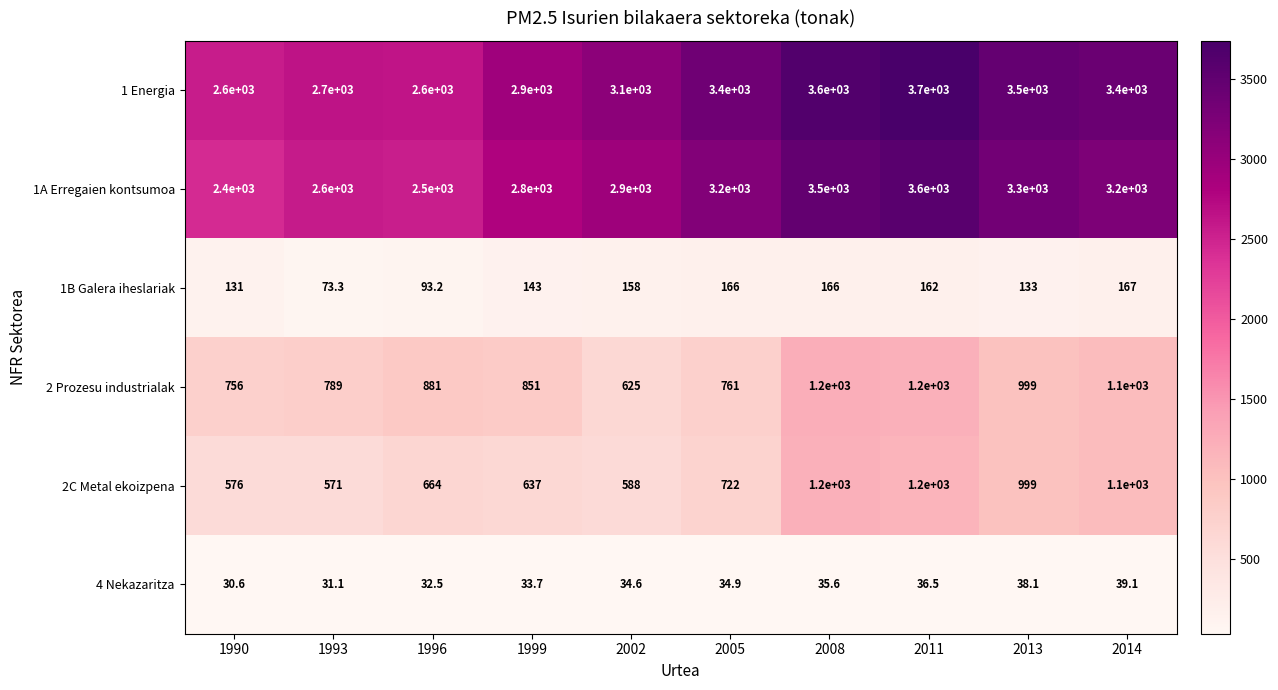

At 1996, list the series in order from largest to smallest.

1 Energia, 1A Erregaien kontsumoa, 2 Prozesu industrialak, 2C Metal ekoizpena, 1B Galera iheslariak, 4 Nekazaritza